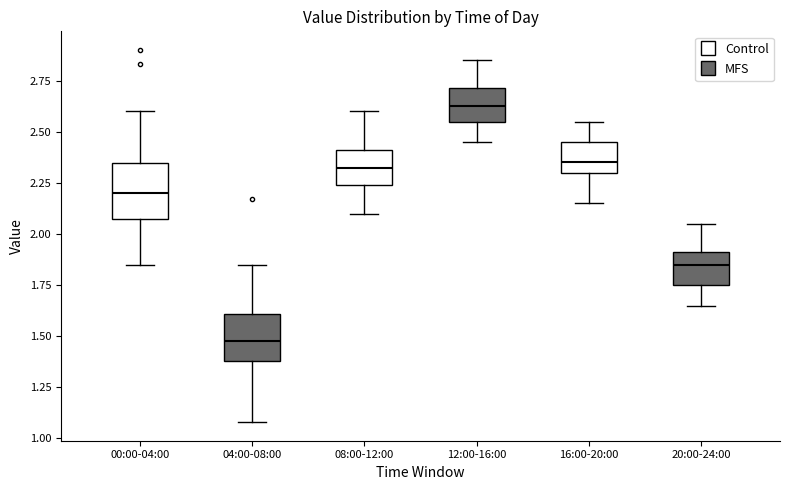

Reading left to right, transcribe this box plot: for each box, give where its median line is, the range the box spans, and where its two whiskers end, as read against the y-axis. The values are not printed on the chart, so give them approximately, as read against the axis.

00:00-04:00: median 2.20, box 2.05 to 2.35, whiskers 1.85 to 2.60
04:00-08:00: median 1.50, box 1.40 to 1.60, whiskers 1.10 to 1.85
08:00-12:00: median 2.35, box 2.25 to 2.40, whiskers 2.10 to 2.60
12:00-16:00: median 2.65, box 2.55 to 2.70, whiskers 2.45 to 2.85
16:00-20:00: median 2.35, box 2.30 to 2.45, whiskers 2.15 to 2.55
20:00-24:00: median 1.85, box 1.75 to 1.90, whiskers 1.65 to 2.05